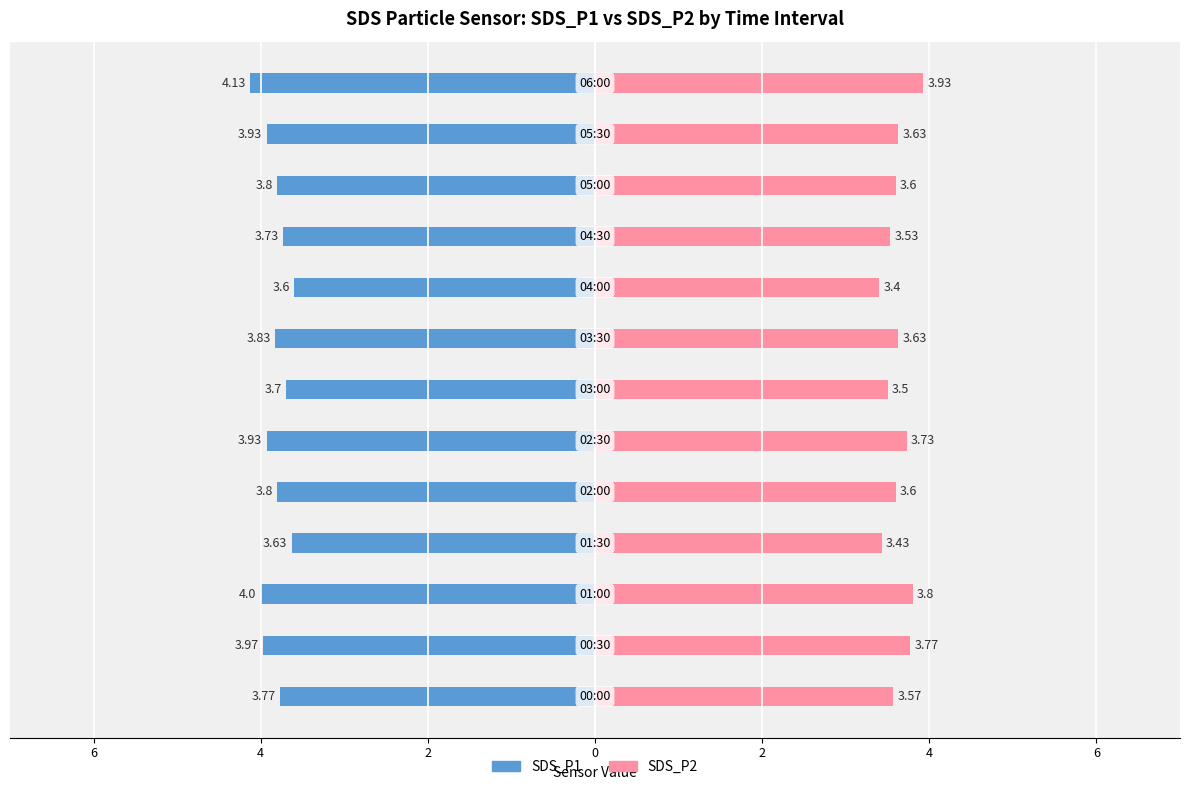

Reading right to left, list all the values displayed in this chart.

SDS_P1: -4.1	-3.9	-3.8	-3.7	-3.6	-3.8	-3.7	-3.9	-3.8	-3.6	-4.0	-4.0	-3.8
SDS_P2: 3.9	3.6	3.6	3.5	3.4	3.6	3.5	3.7	3.6	3.4	3.8	3.8	3.6